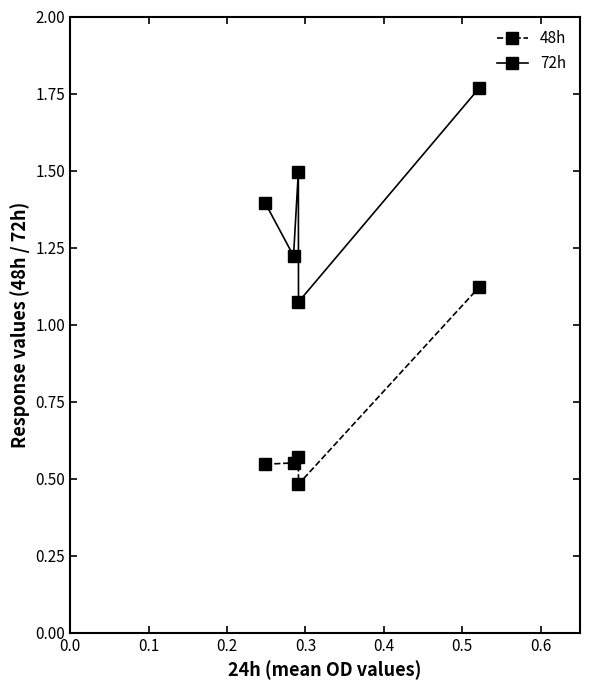

What are all the series names shown in the legend?

48h, 72h